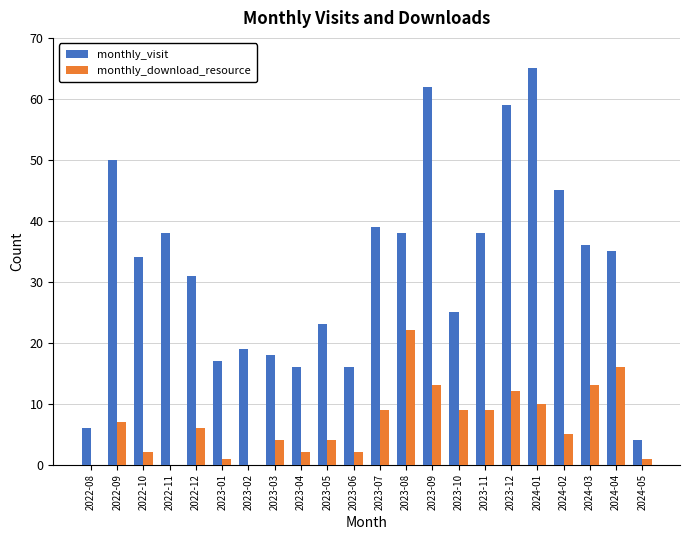

Which category has the highest value in the monthly_download_resource series?

2023-08